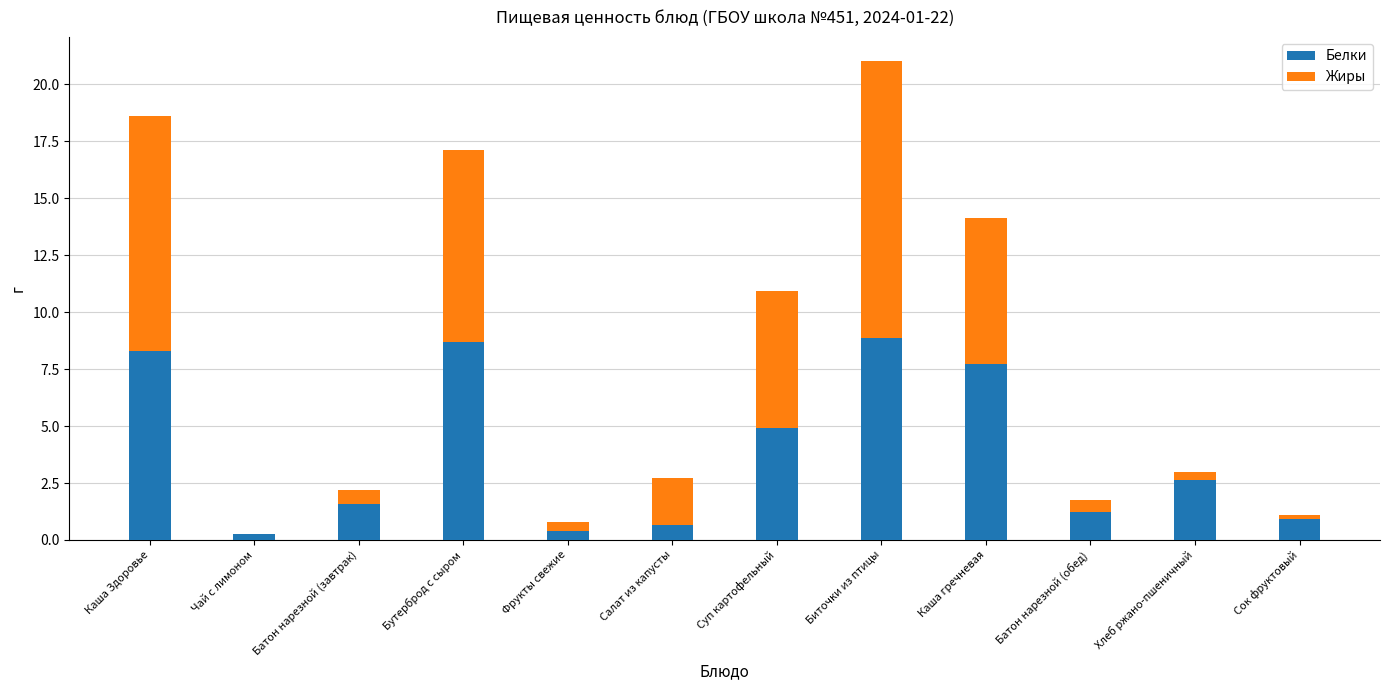

Does the chart contain stacked bars?

Yes